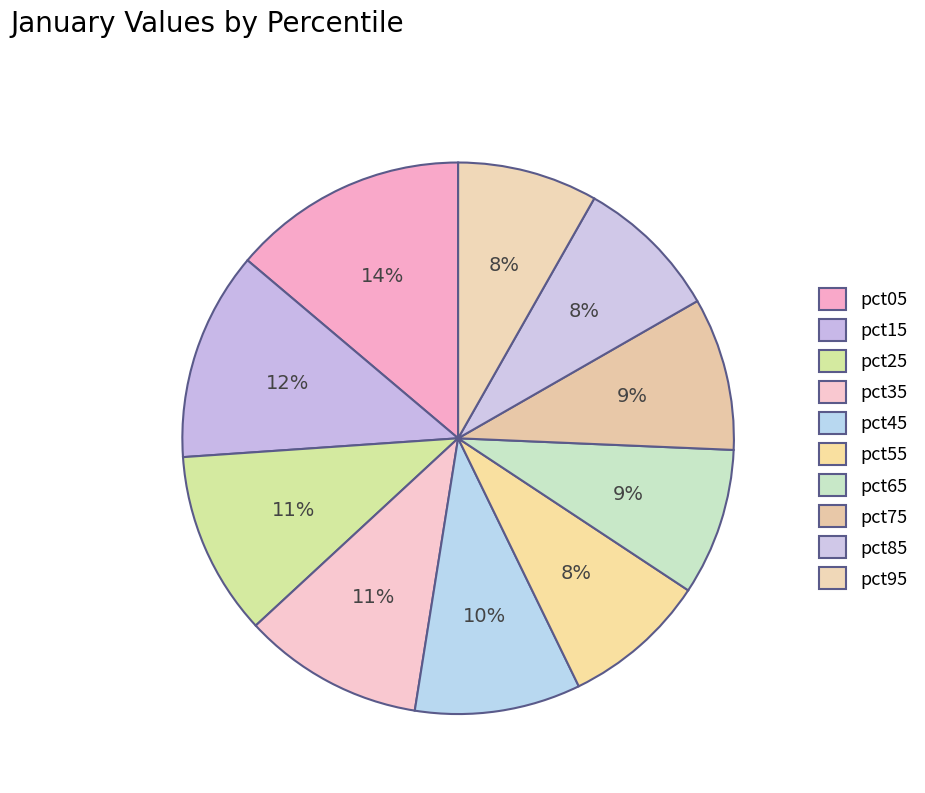

How many slices are in this pie chart?

10